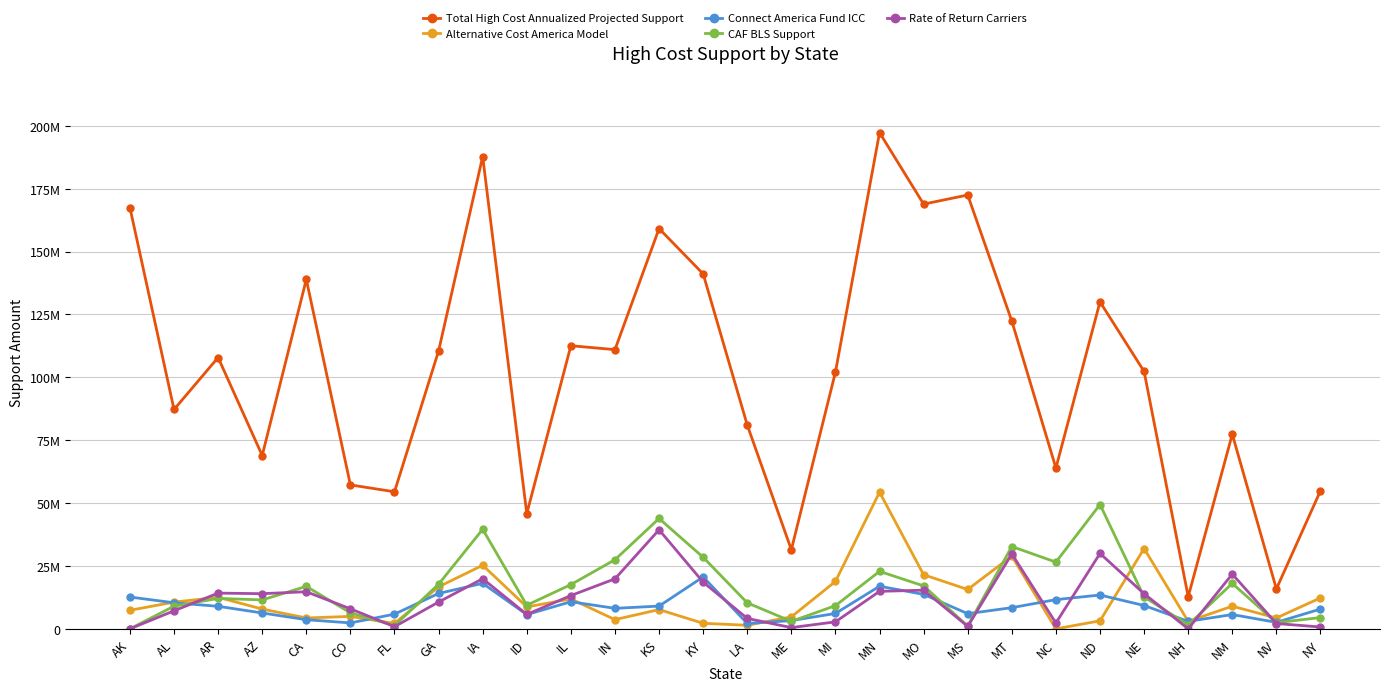

Rank the series by their maximum value, from lowest to highest.

Connect America Fund ICC, Rate of Return Carriers, CAF BLS Support, Alternative Cost America Model, Total High Cost Annualized Projected Support